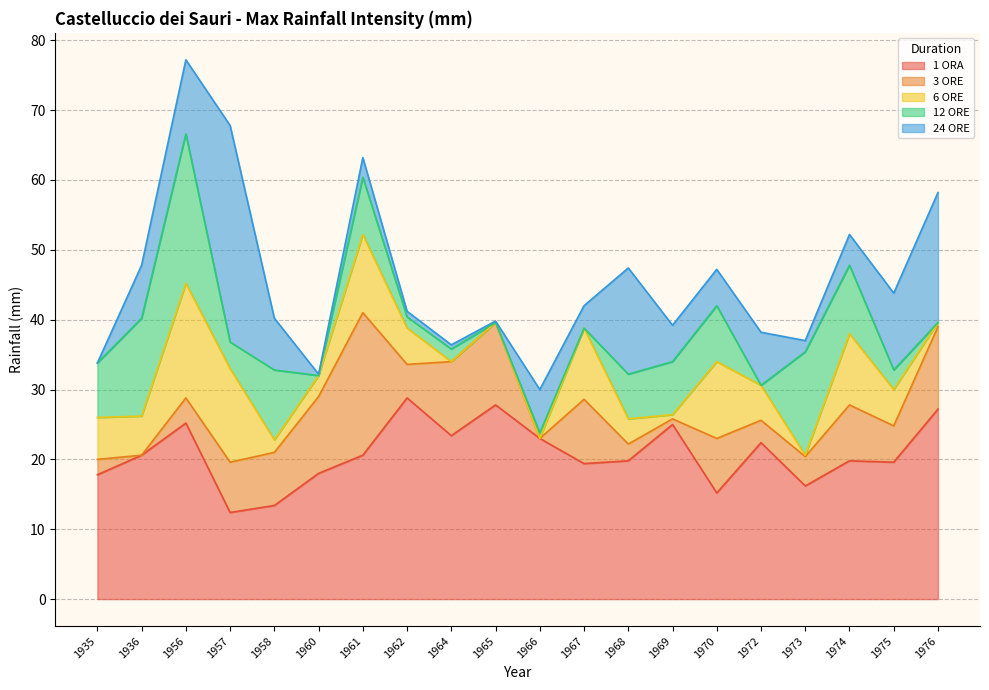

Reading left to right, what are all the values shown in this chart?

1 ORA: 1935=17.8	1936=20.6	1956=25.2	1957=12.4	1958=13.4	1960=18.0	1961=20.6	1962=28.8	1964=23.4	1965=27.8	1966=23.0	1967=19.4	1968=19.8	1969=25.0	1970=15.2	1972=22.4	1973=16.2	1974=19.8	1975=19.6	1976=27.2
3 ORE: 1935=20.0	1936=20.6	1956=28.8	1957=19.6	1958=21.0	1960=29.0	1961=41.0	1962=33.6	1964=34.0	1965=39.6	1966=23.0	1967=28.6	1968=22.2	1969=25.8	1970=23.0	1972=25.6	1973=20.4	1974=27.8	1975=24.8	1976=39.0
6 ORE: 1935=26.0	1936=26.2	1956=45.2	1957=33.0	1958=22.8	1960=32.0	1961=52.2	1962=38.8	1964=34.0	1965=39.6	1966=23.0	1967=38.8	1968=25.8	1969=26.4	1970=34.0	1972=30.6	1973=20.6	1974=38.0	1975=30.0	1976=39.6
12 ORE: 1935=33.8	1936=40.2	1956=66.6	1957=36.8	1958=32.8	1960=32.0	1961=60.4	1962=40.4	1964=35.8	1965=39.6	1966=23.8	1967=38.8	1968=32.2	1969=34.0	1970=42.0	1972=30.6	1973=35.4	1974=47.8	1975=32.8	1976=39.6
24 ORE: 1935=33.8	1936=47.8	1956=77.2	1957=67.8	1958=40.2	1960=32.2	1961=63.2	1962=41.2	1964=36.4	1965=39.8	1966=30.0	1967=42.0	1968=47.4	1969=39.2	1970=47.2	1972=38.2	1973=37.0	1974=52.2	1975=43.8	1976=58.2